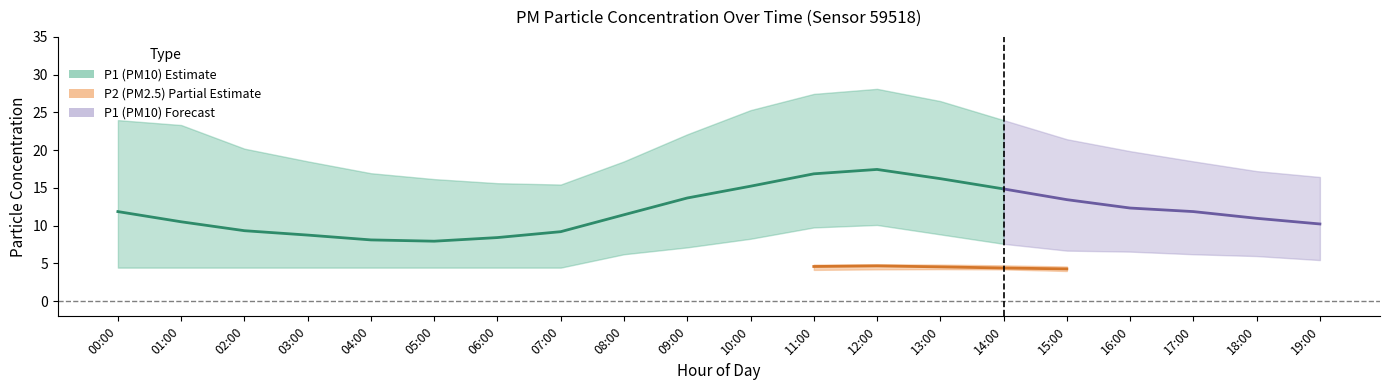

True or false: P1_mean has a value of 15.2 at 10:00.

True